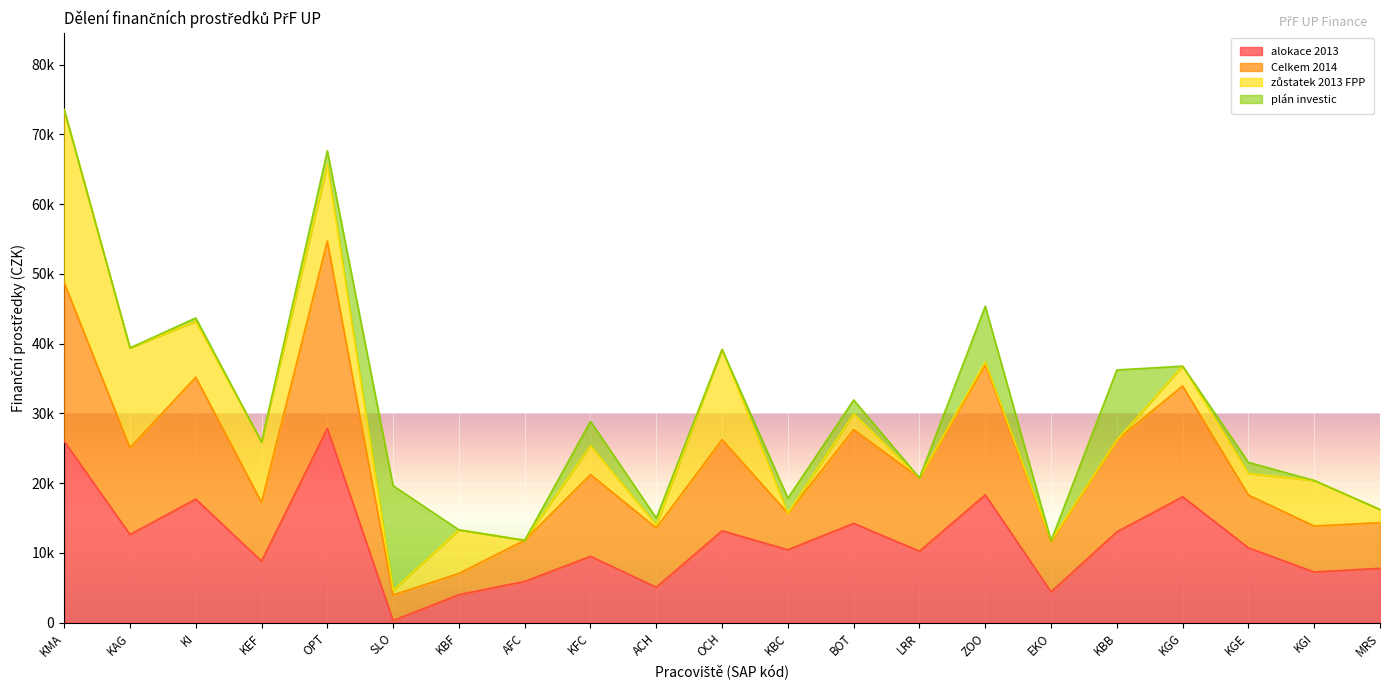

Does the chart display data point markers on the line(s)?

No